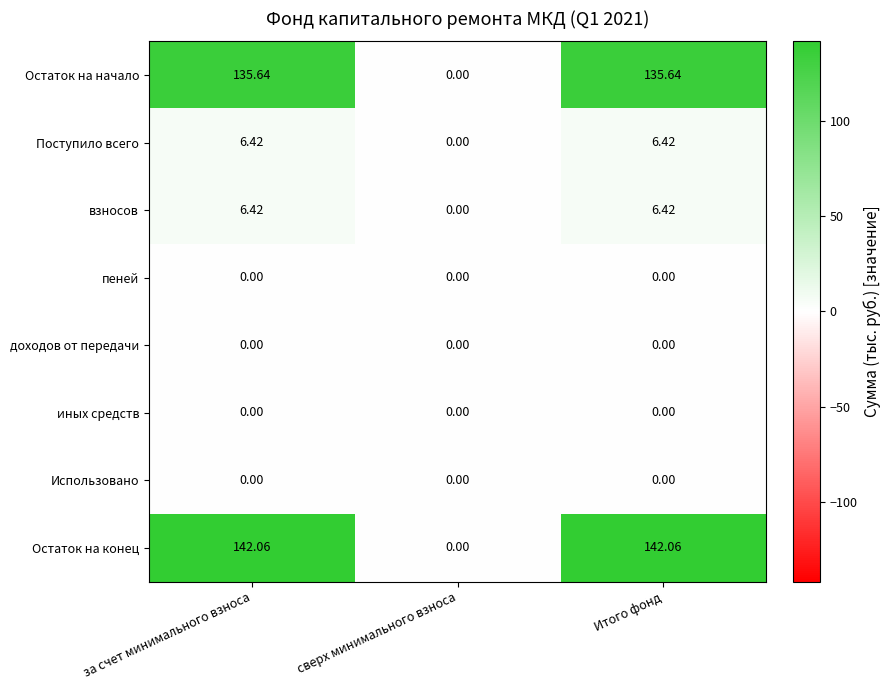

At which label is Остаток на начало closest to 67?

сверх минимального взноса